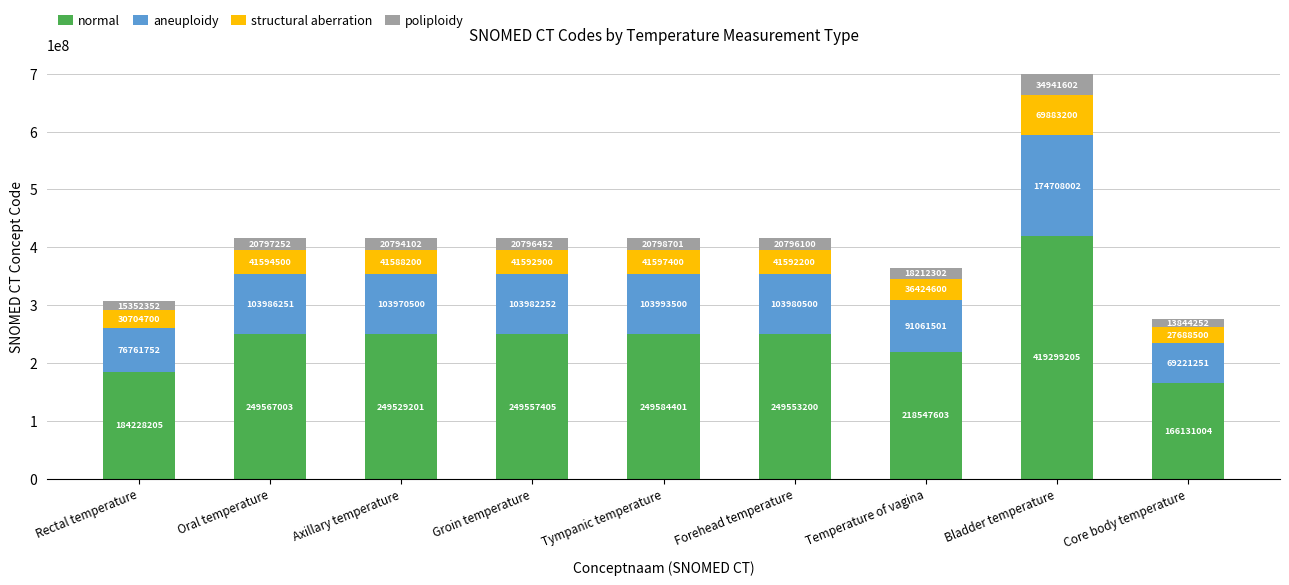

Which category has the highest value in the normal series?

Bladder temperature